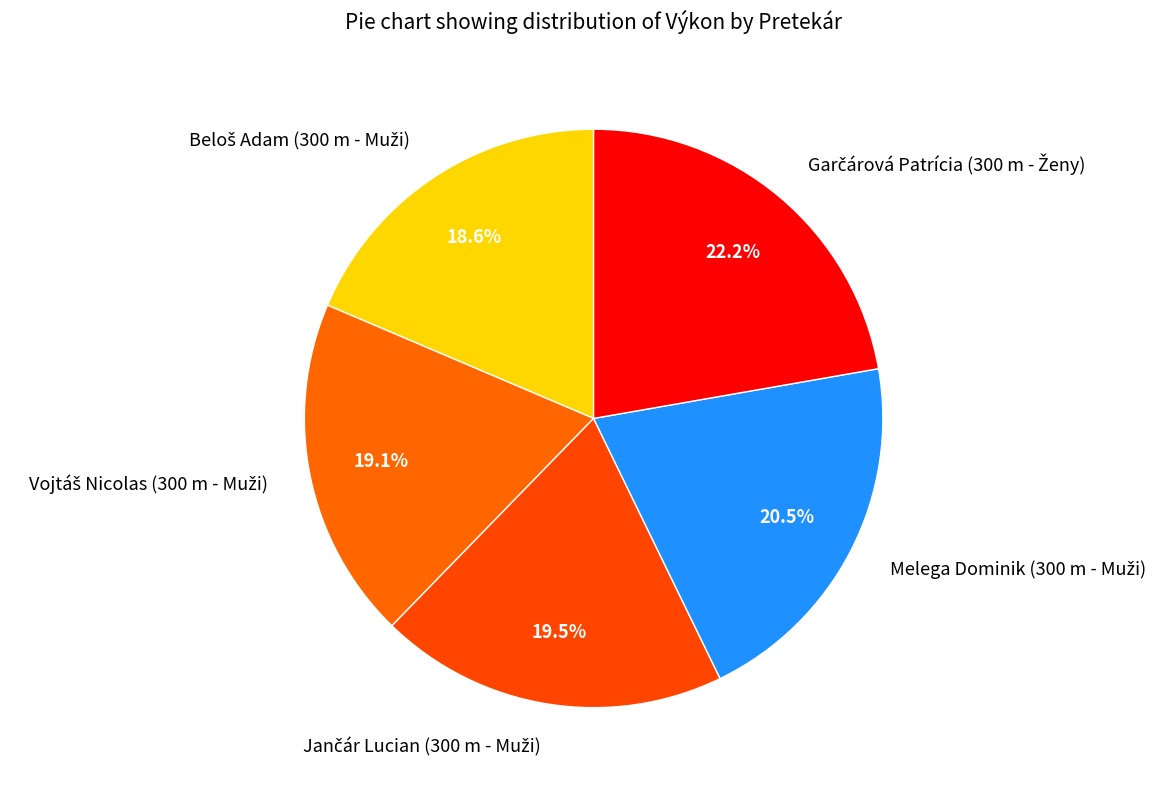

To the nearest percent, what is the average slice percentage?

20%